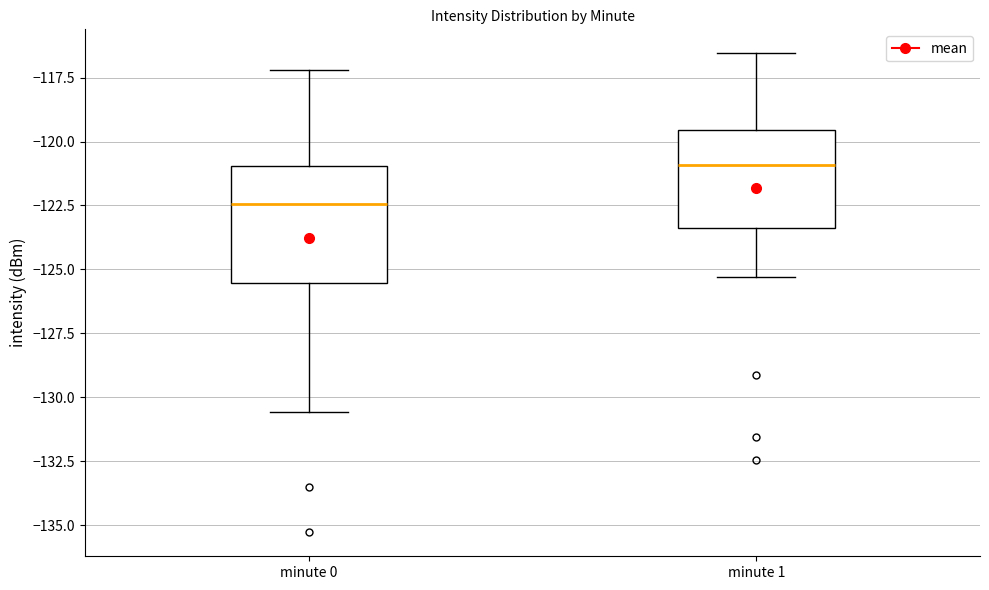

Which box has the lowest median line?

minute 0